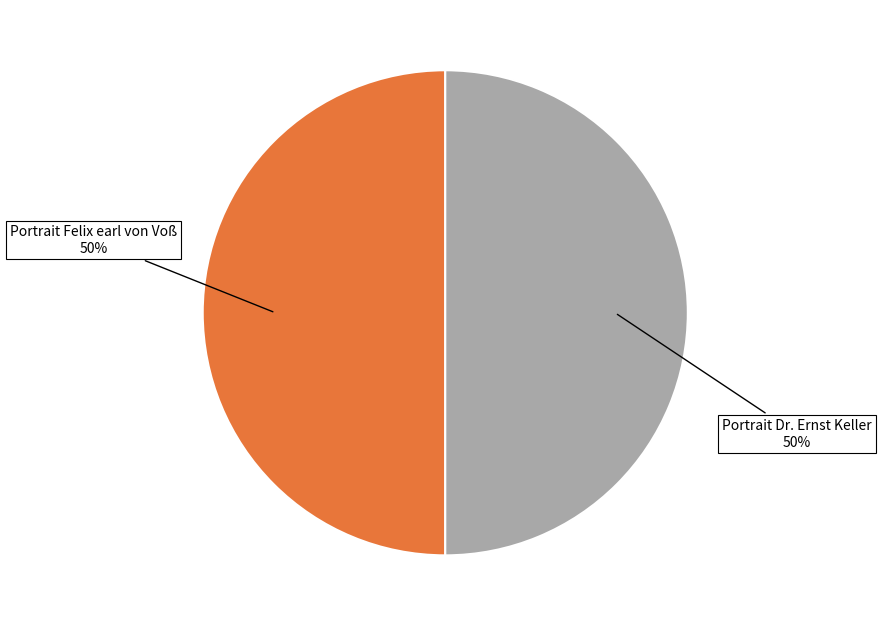

Approximately how many times larger is the value at Portrait Dr. Ernst Keller compared to Portrait Felix earl von Voß?

1.0